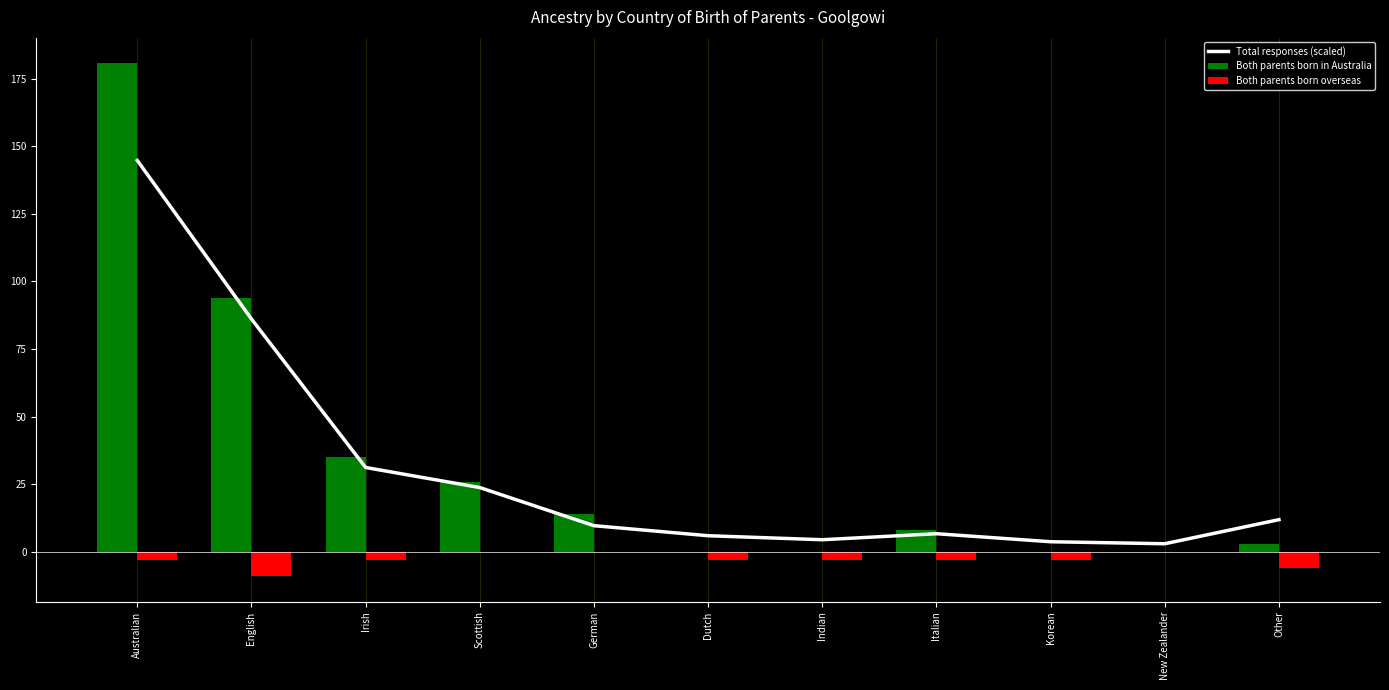

What is the approximate value of Total responses (scaled) at German?

9.7